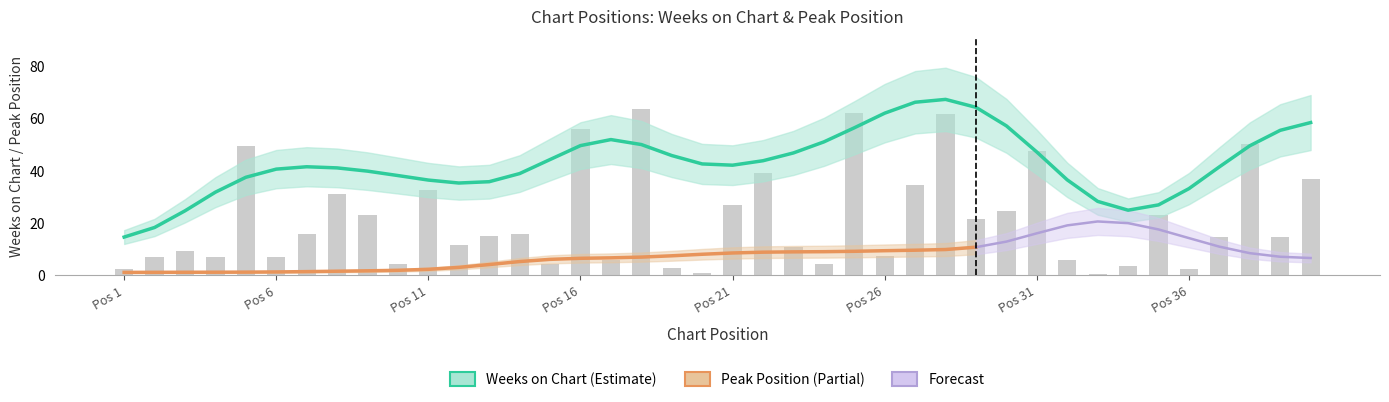

Does the chart contain any negative values?

No